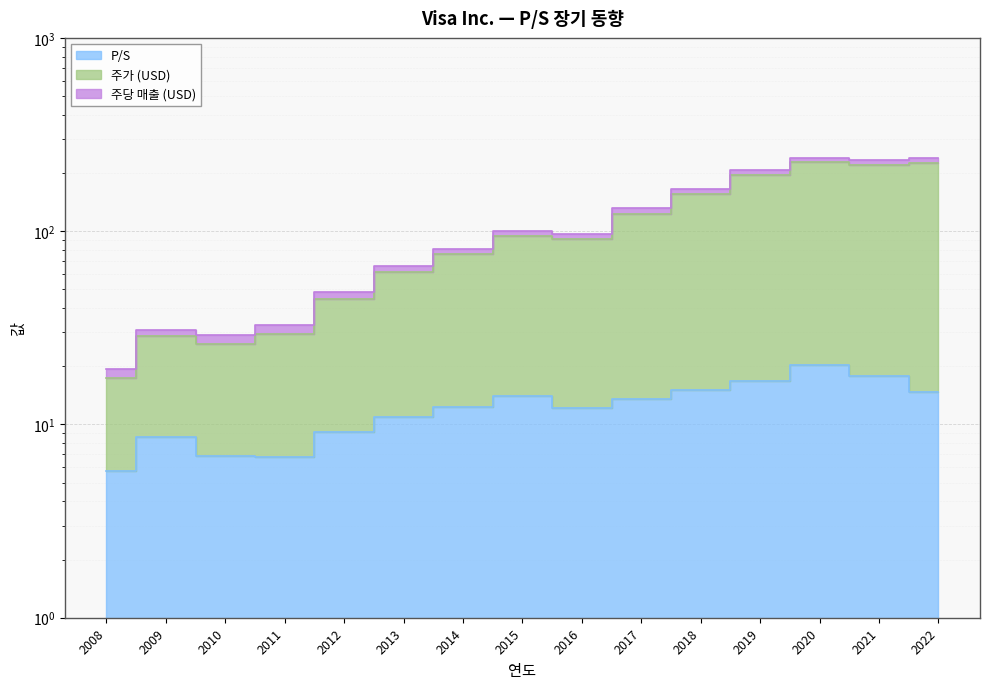

Is it true that 주가 (USD) equals 59.0 at 2015?

False